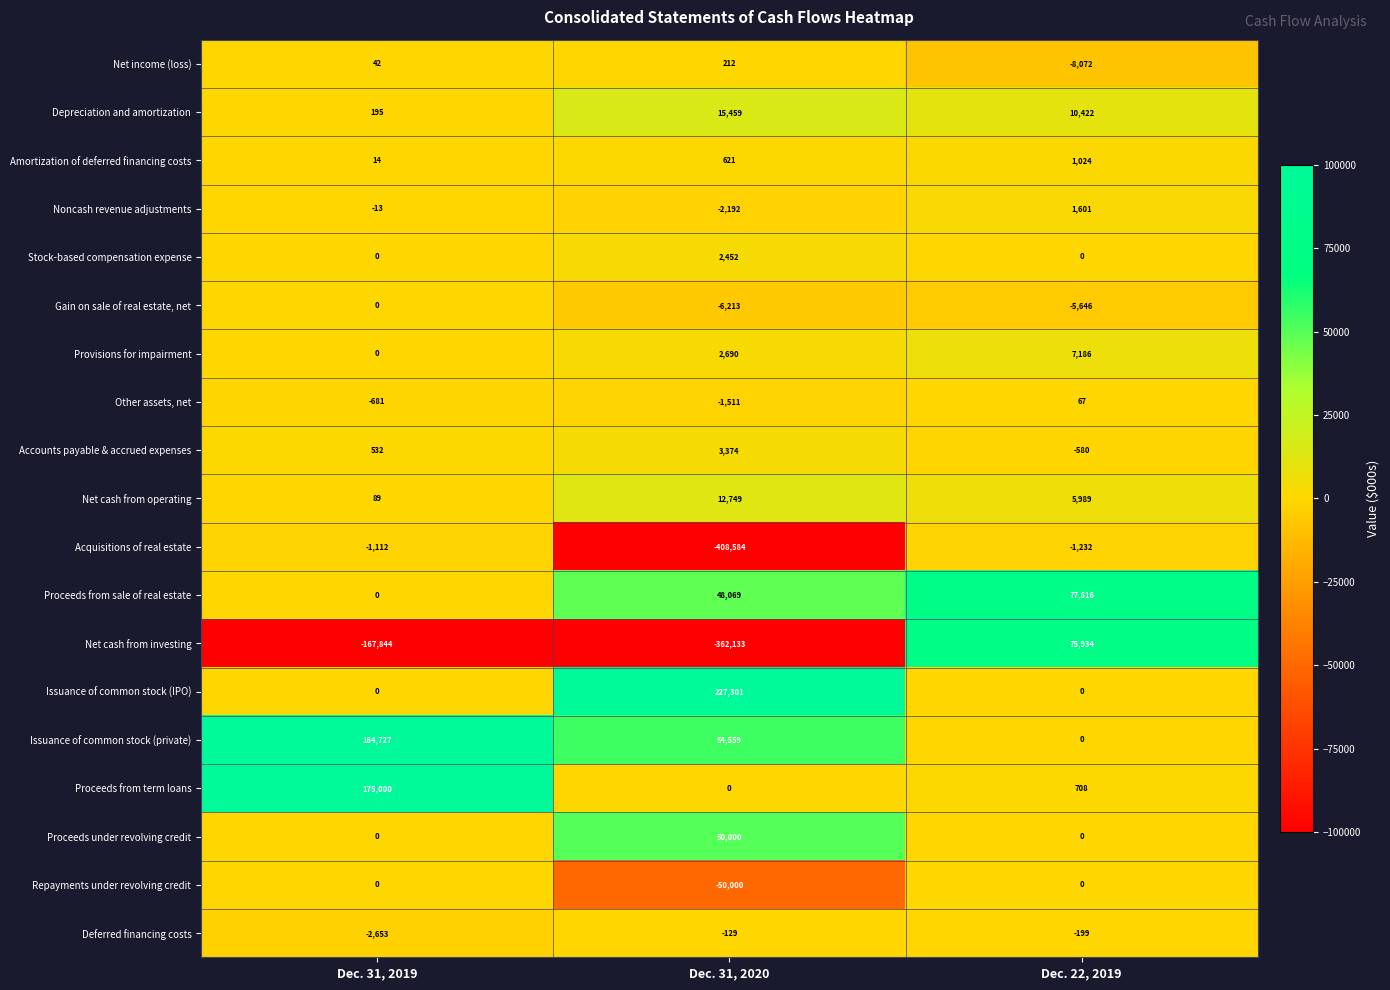

Is the value of Proceeds from sale of real estate at Dec. 31, 2019 greater than the value of Other assets, net at Dec. 31, 2020?

Yes